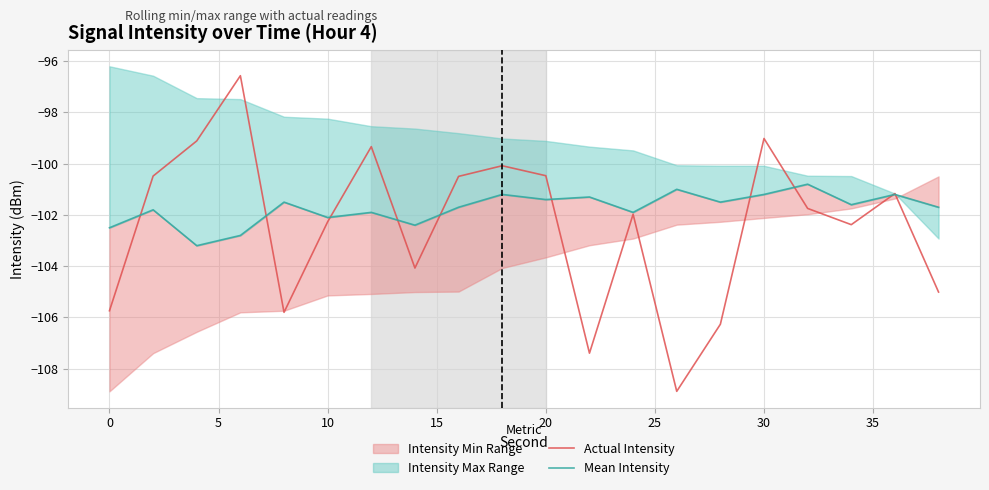

How many lines are shown in the chart?

2